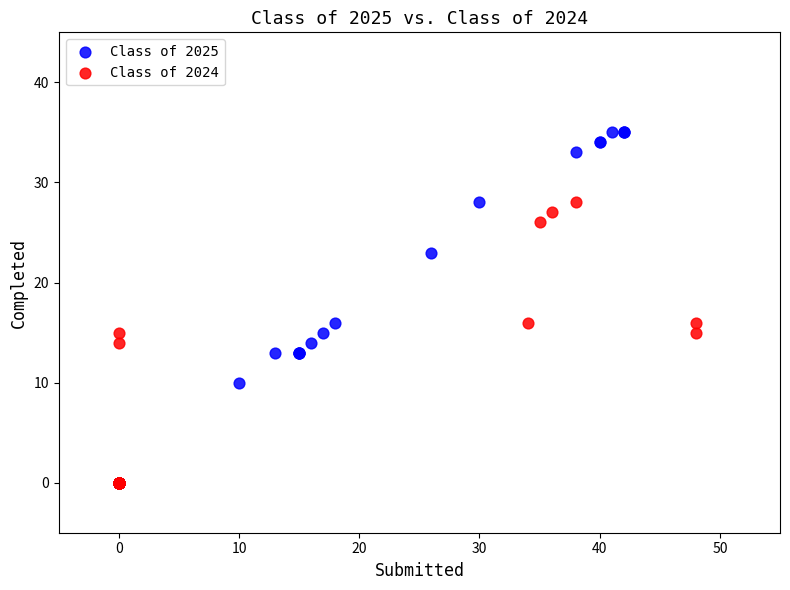

Which series reaches the maximum Y coordinate?

Class of 2025